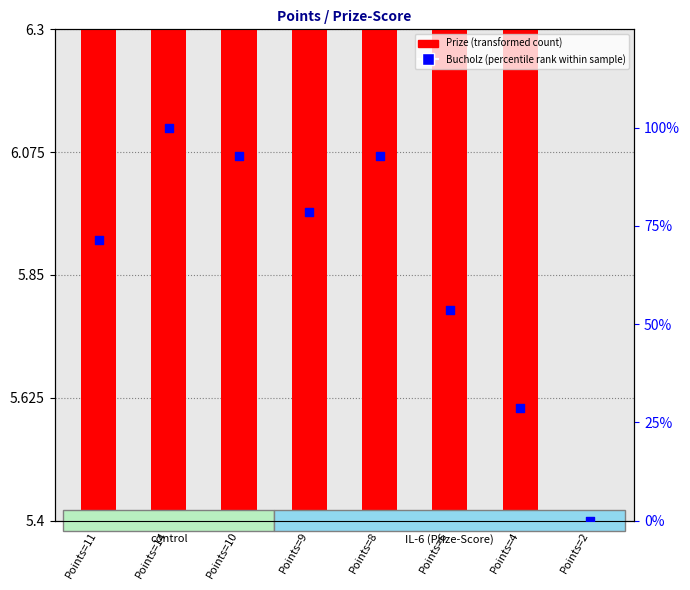

Which series contains the highest Y value?

Bucholz (percentile rank within sample)